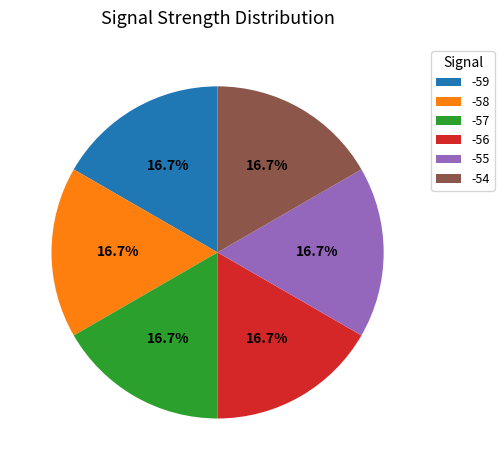

What percentage do -58 and -57 together represent?

33.3%